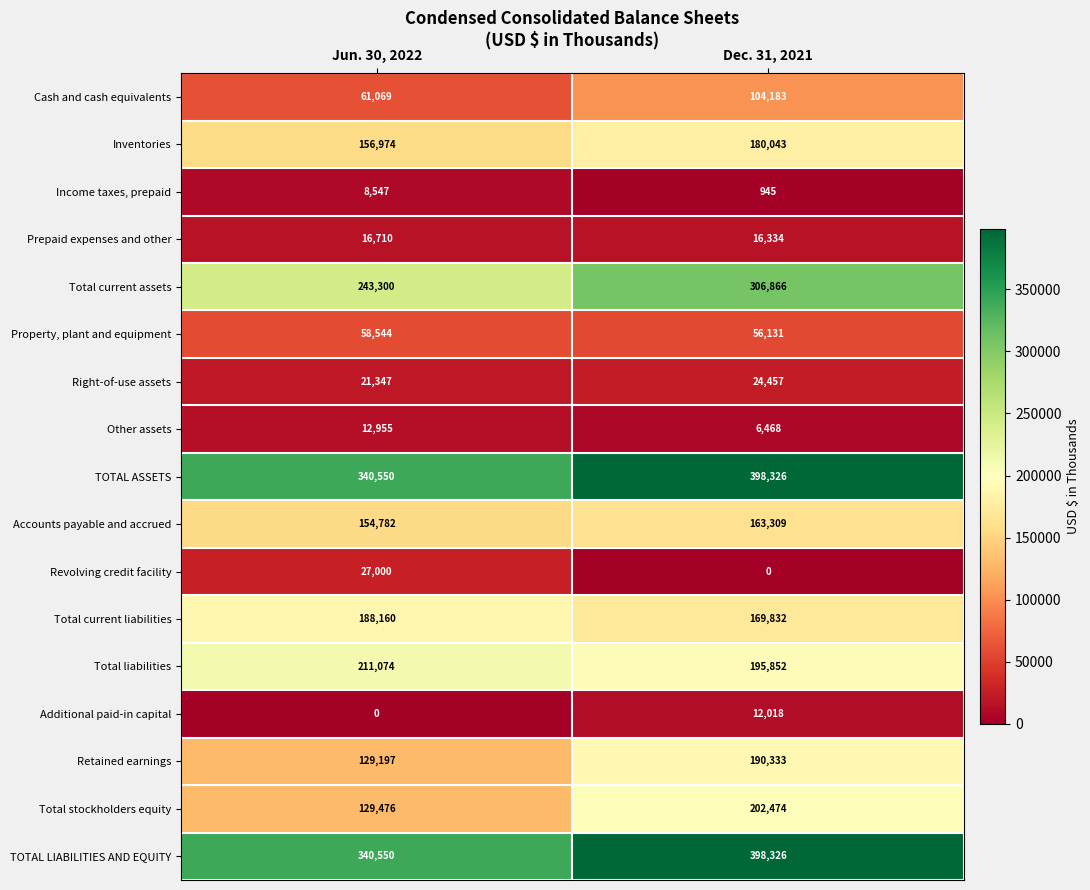

Is it true that Right-of-use assets equals 24457 at Dec. 31, 2021?

True